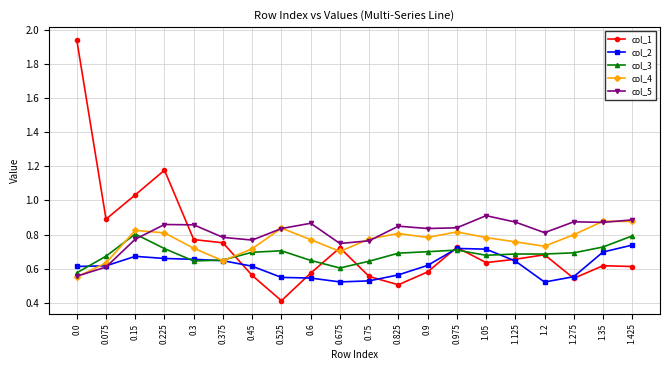

At which category does col_1 reach its first local valley?

0.075